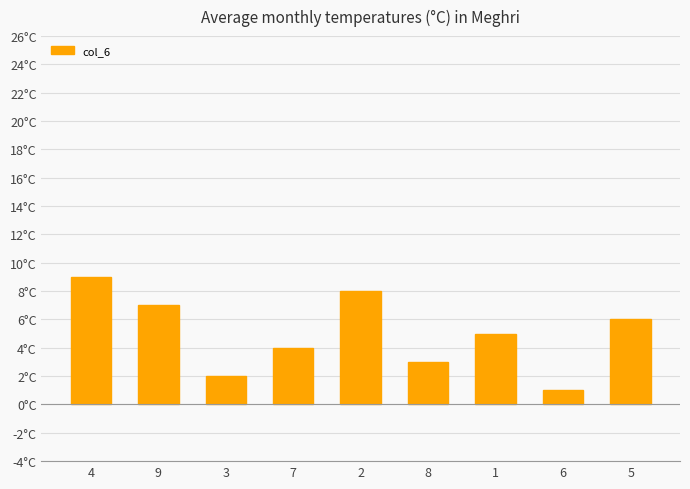

Are the bars horizontal?

No